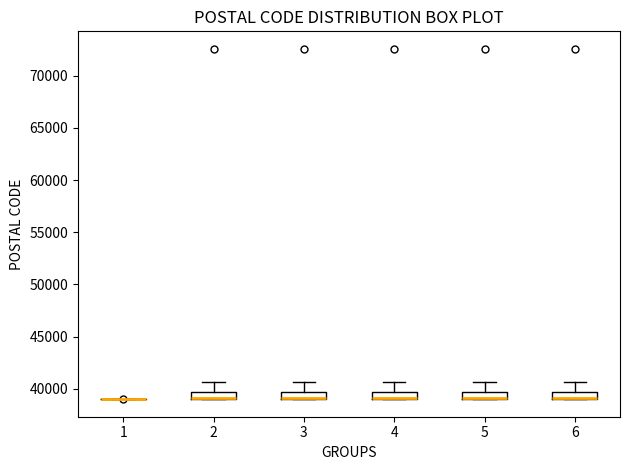

Where is the lower edge of the box at x = 5 on the y-axis? The values are not printed on the chart, so give them approximately, as read against the axis.

39000